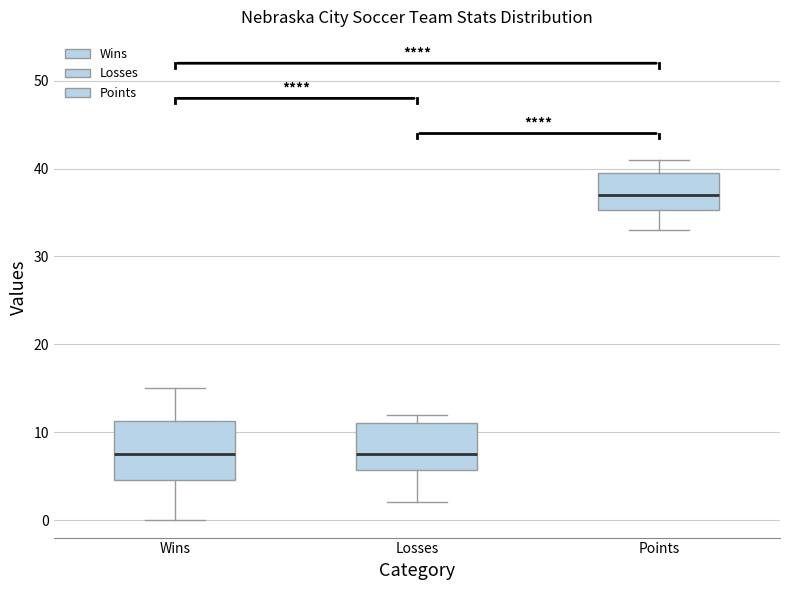

Comparing the boxes themselves (not the whiskers), which one is the tallest?

Wins